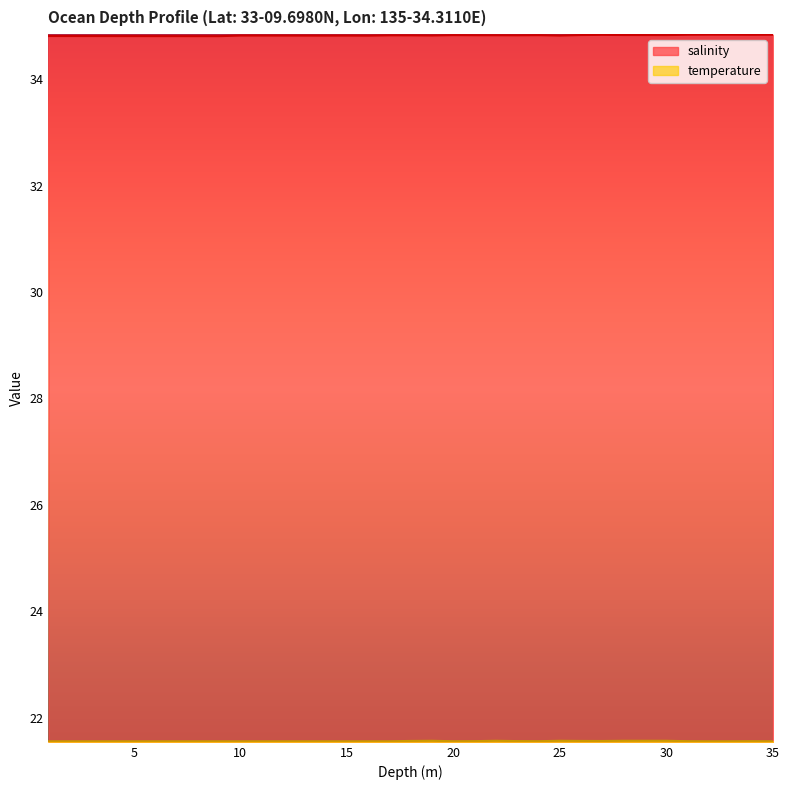

What is the value of the temperature point at the 11th from the left?

21.6